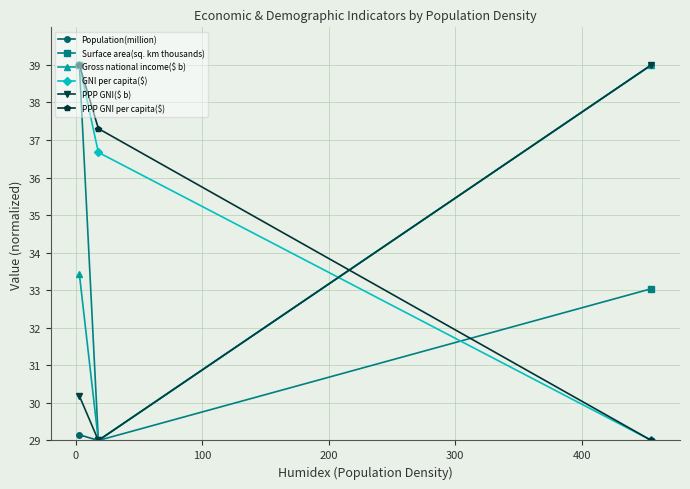

At how many categories does at least one series exceed 37?

3